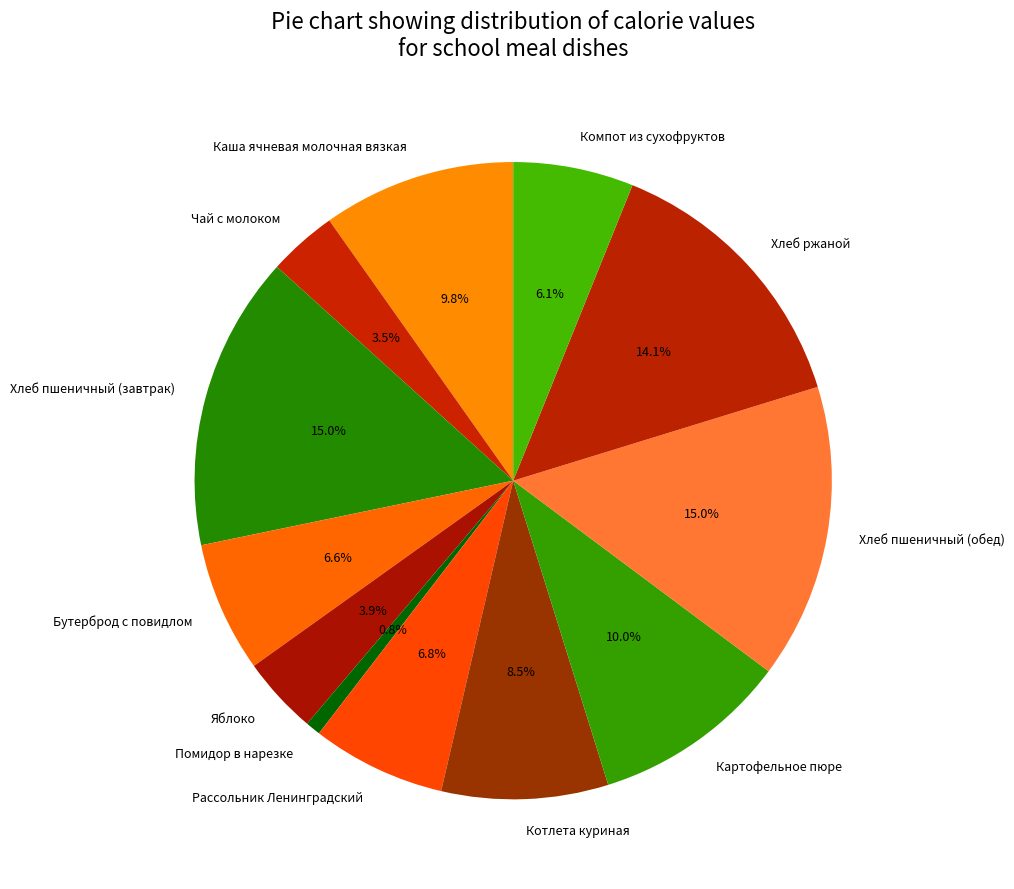

How many slices are in this pie chart?

12